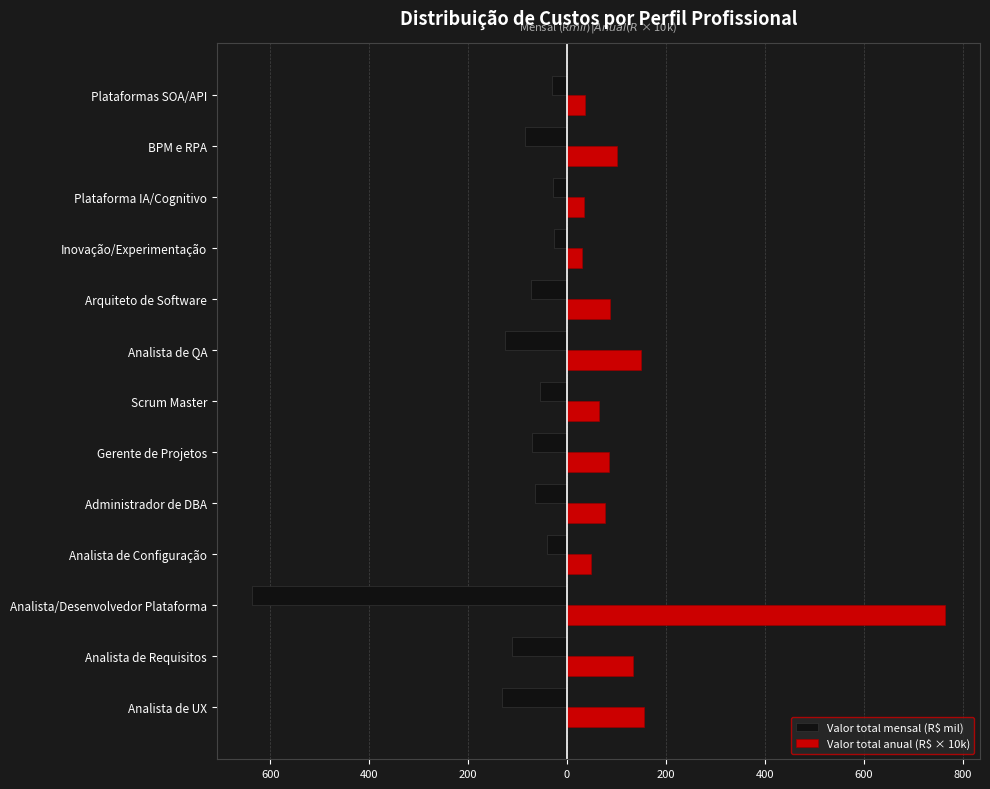

How many data points in Valor total mensal (R$ mil) are above -71?

6